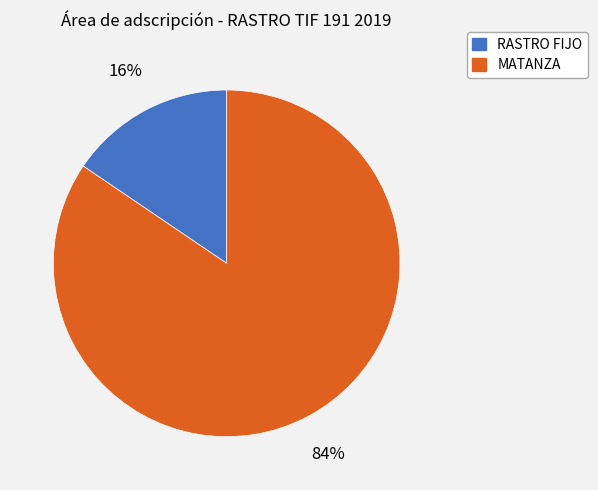

How many segments does this pie chart have?

2